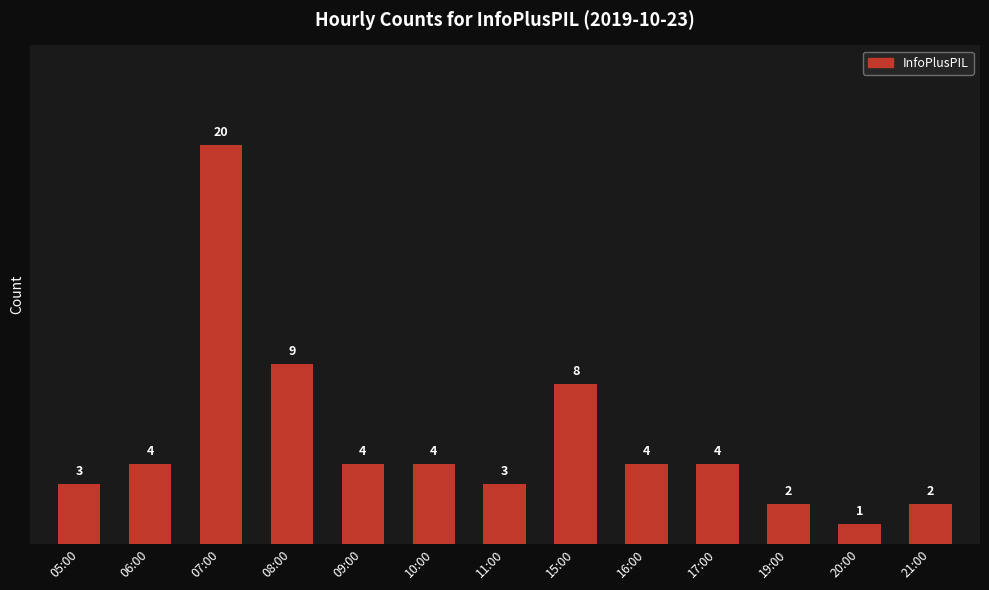

What is the ratio of the value at 08:00 to the value at 09:00?

2.2